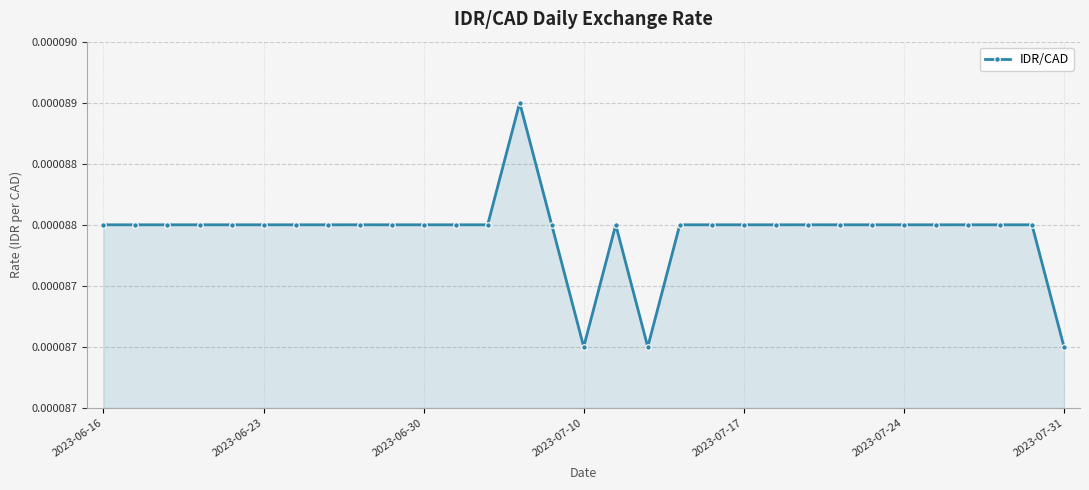

How many lines are shown in the chart?

1